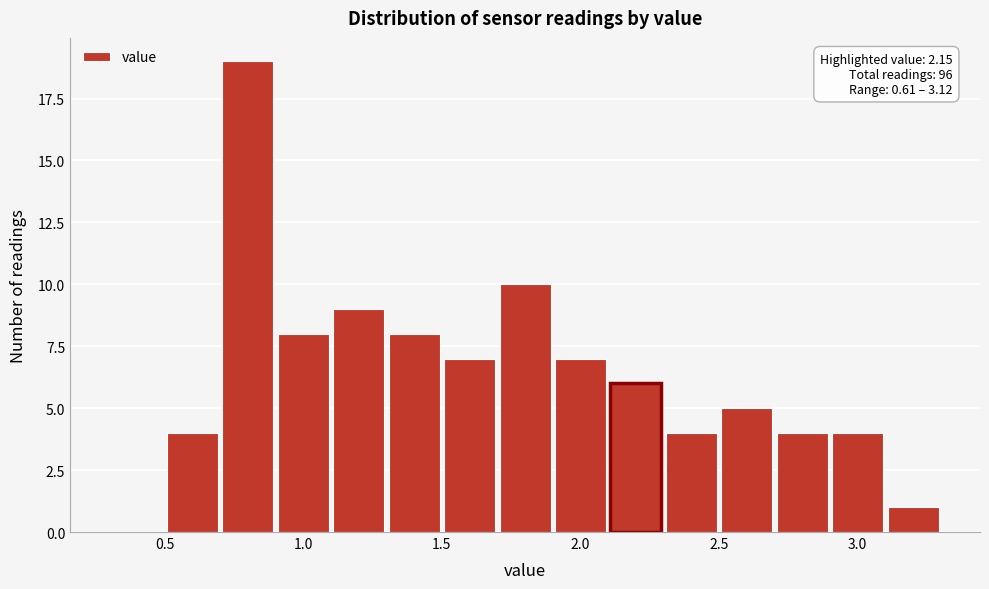

Over which range of the x-axis is the bar tallest?

0.7 to 0.9